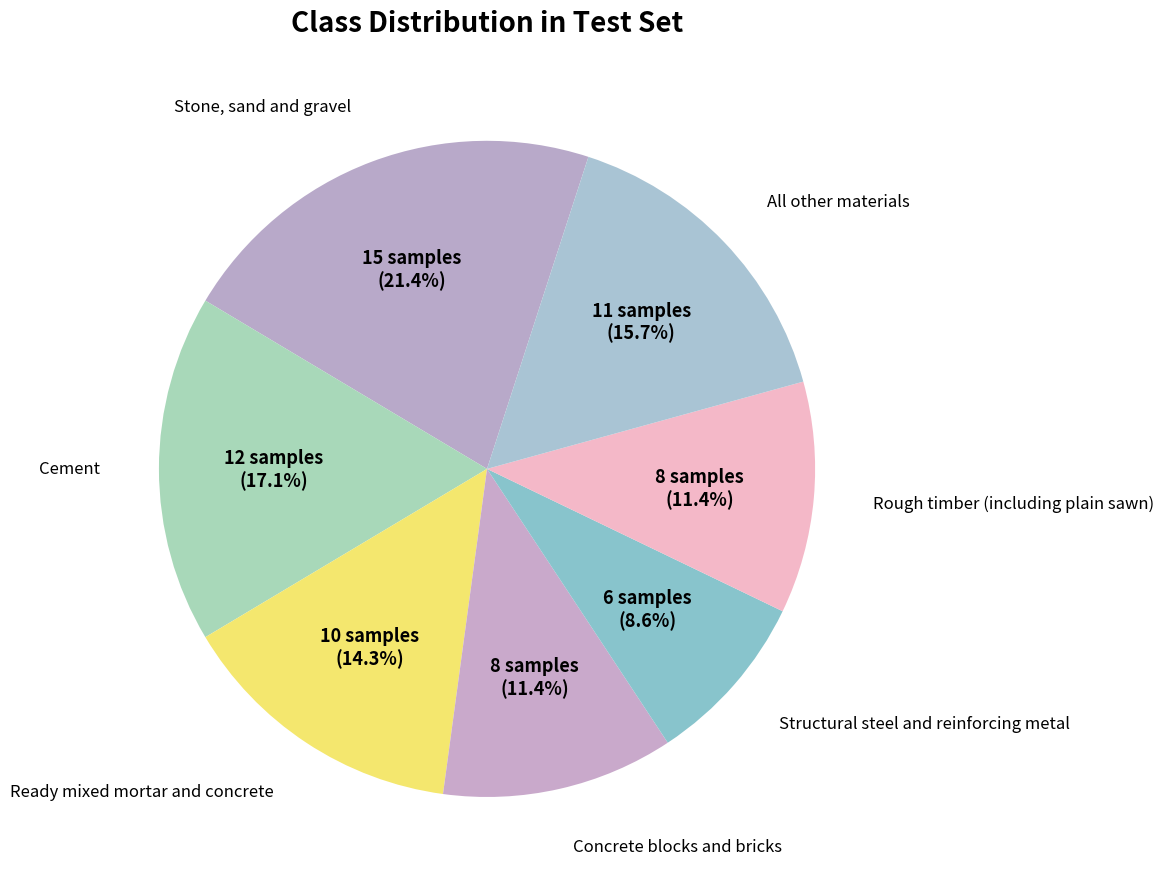

Is Rough timber (including plain sawn) the majority of the pie?

No